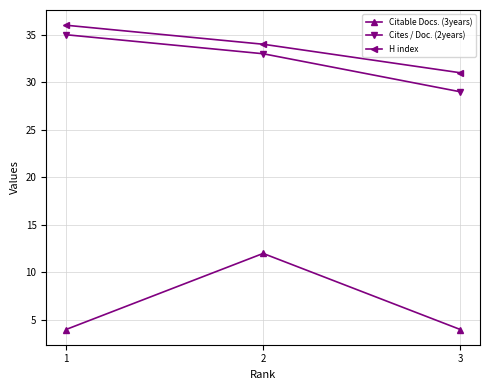

Does the chart have visible grid lines?

Yes